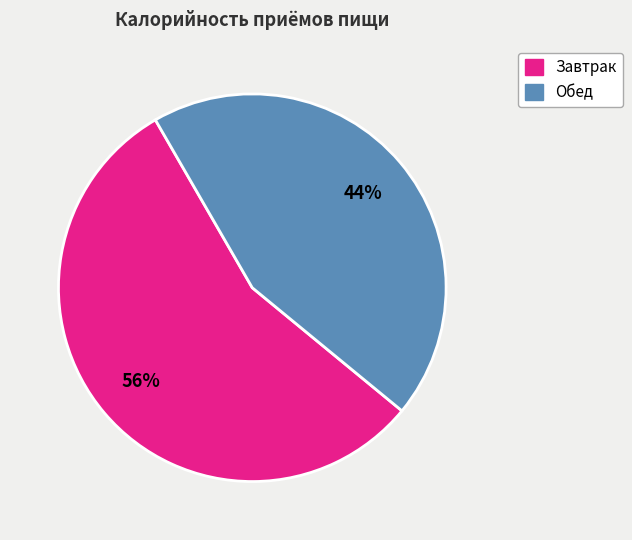

How many slices are in this pie chart?

2